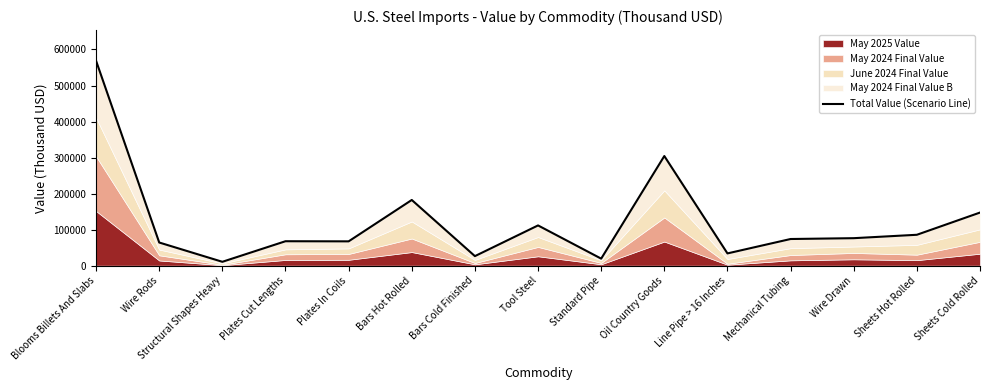

Does the chart display data point markers on the line(s)?

No